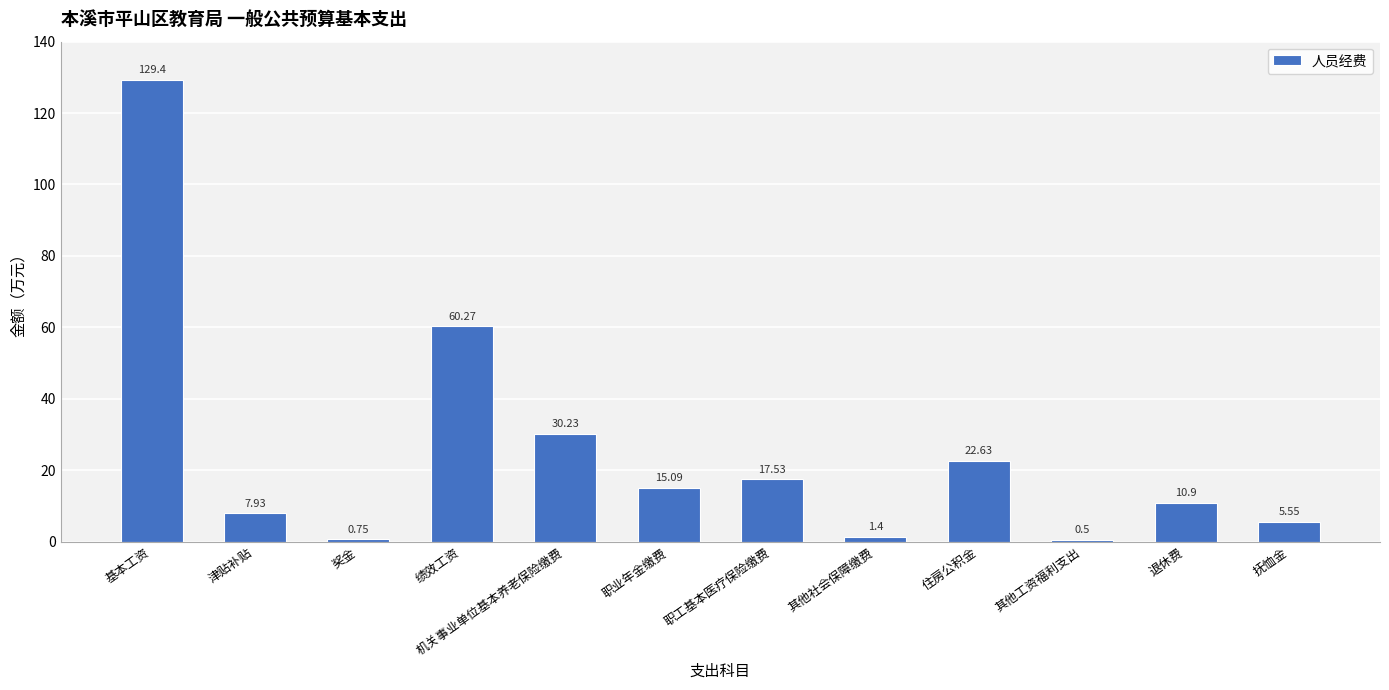

What is the difference between the maximum and minimum values?

128.9